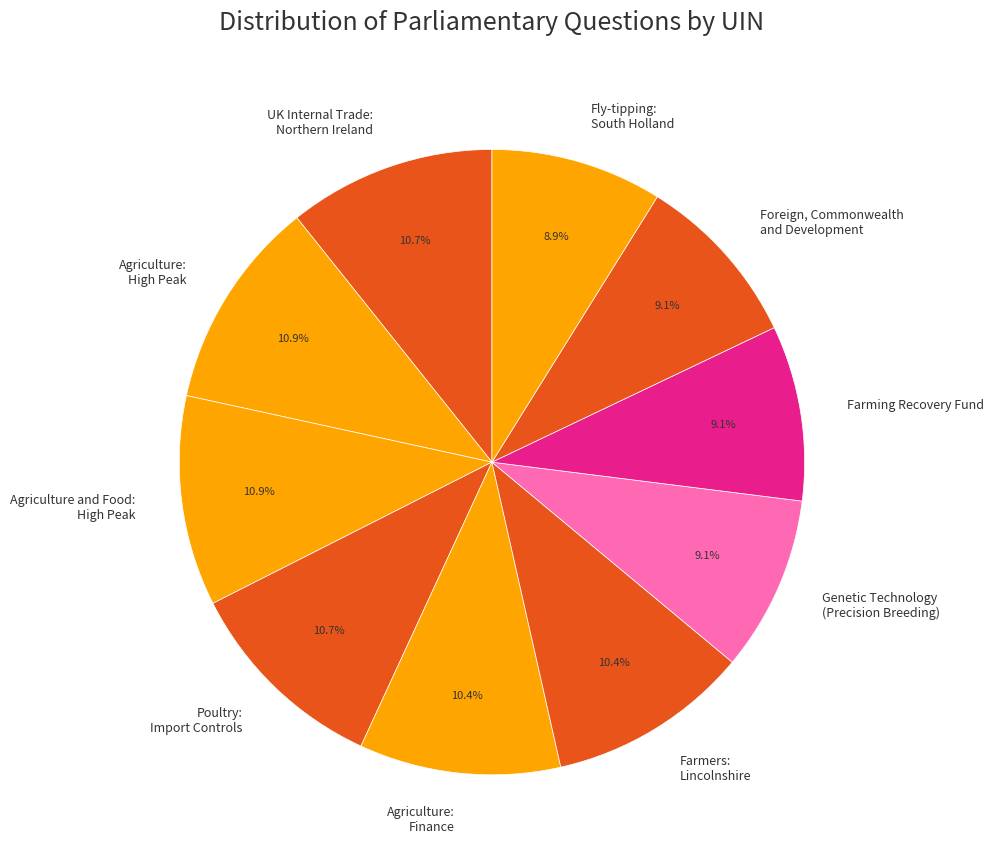

The Farmers: Lincolnshire slice represents 19% of the pie. True or false?

False